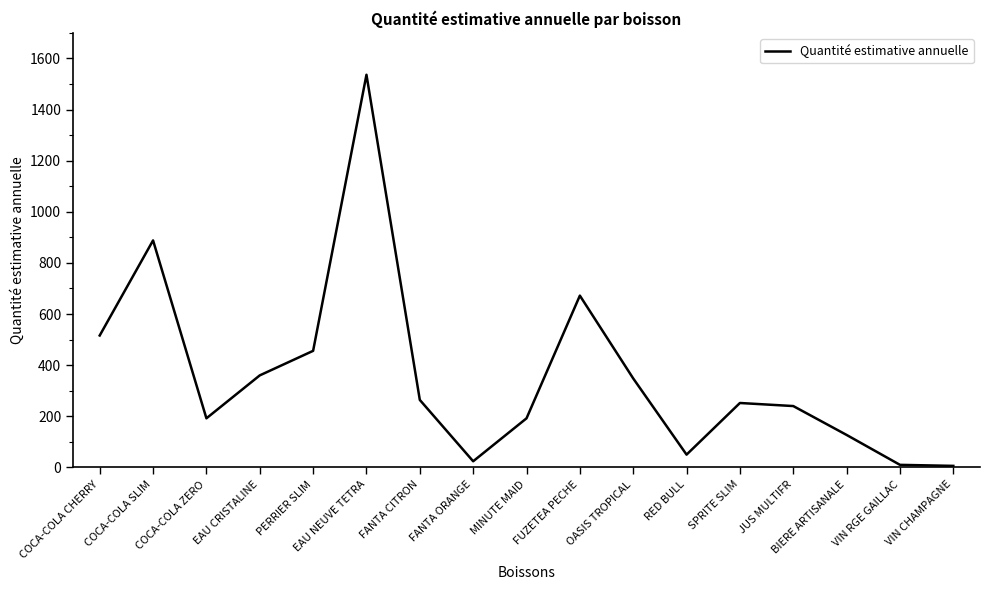

The chart shows a value of 456 at PERRIER SLIM. True or false?

True